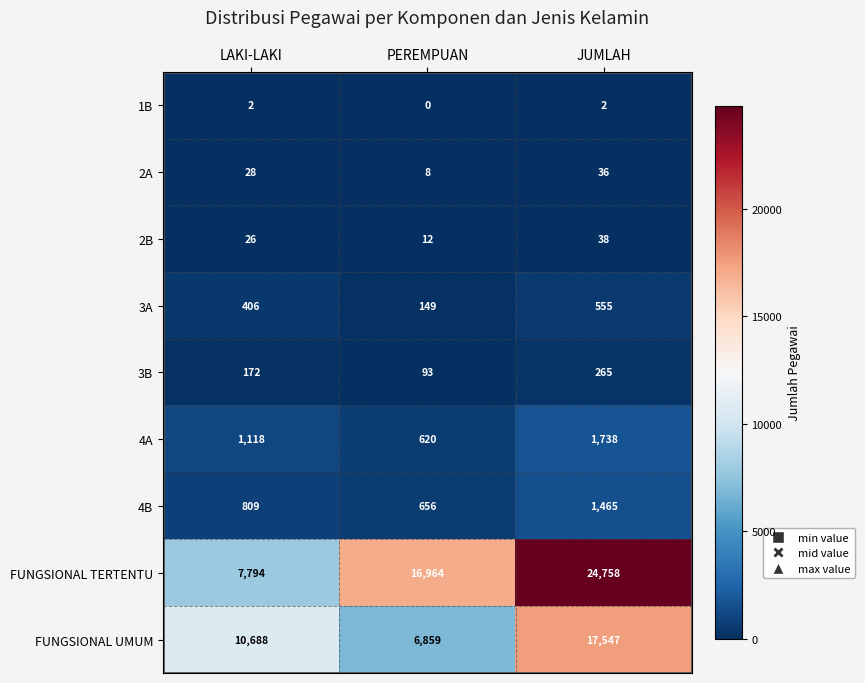

True or false: FUNGSIONAL UMUM has a value of 10232 at JUMLAH.

False